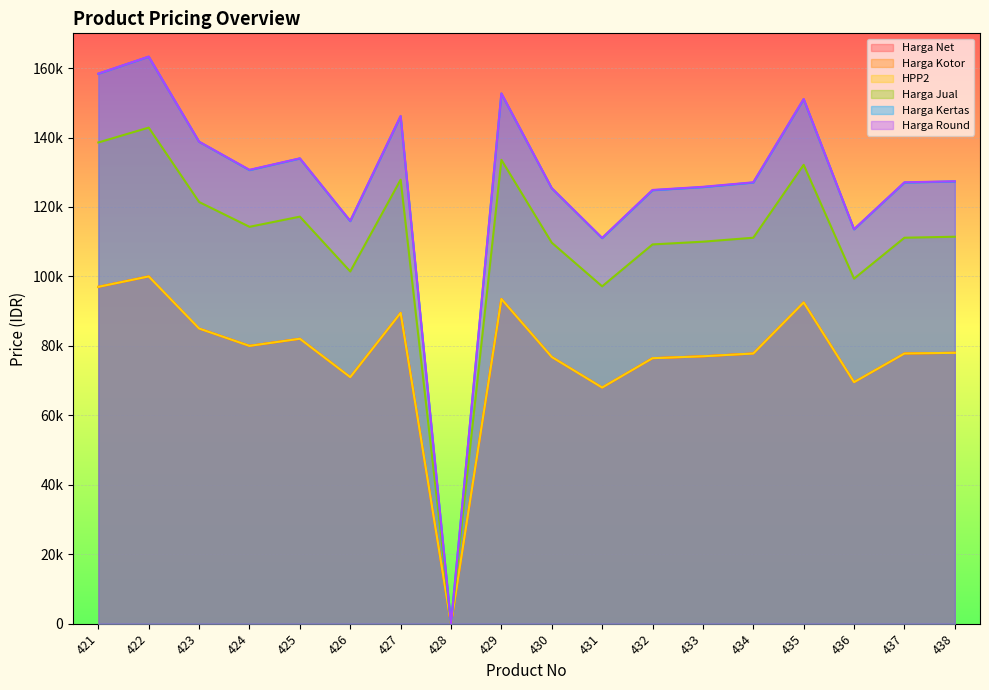

What is the value of the Harga Kotor point at the 16th from the left?

69550